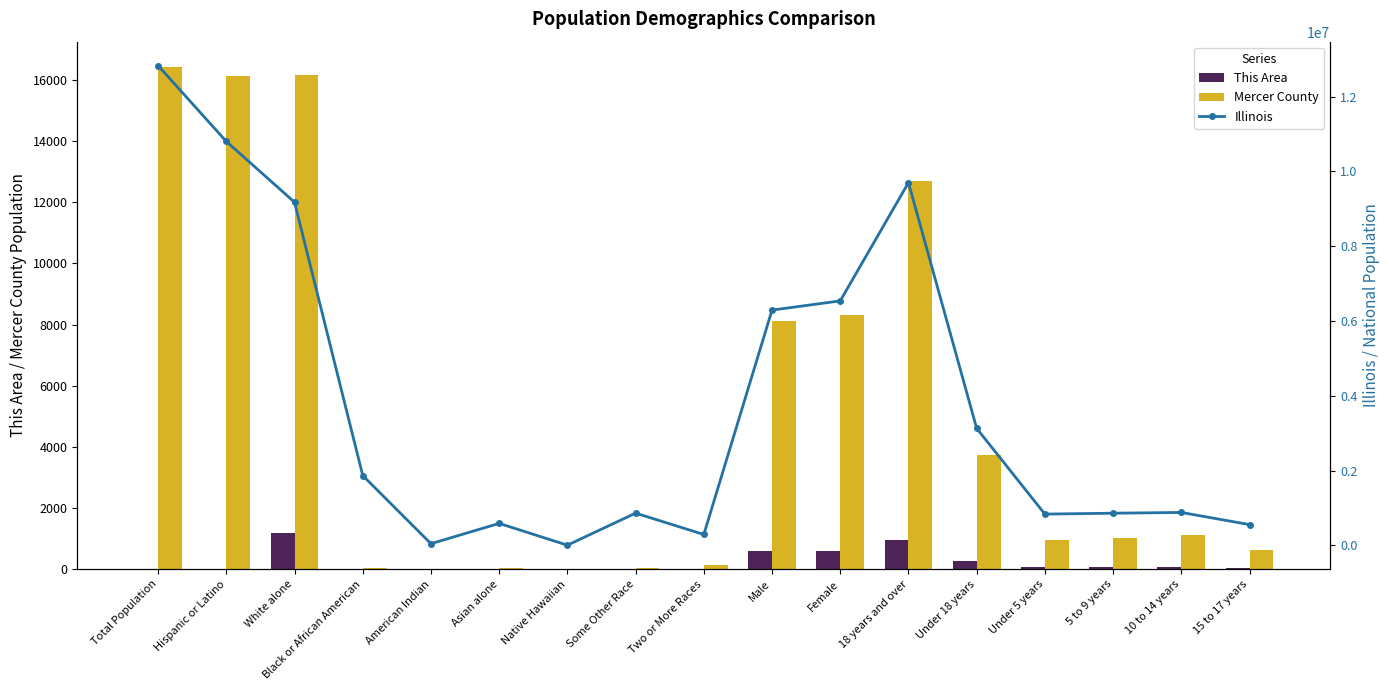

What is the value of the Illinois bar at the 5th from the left?

43963